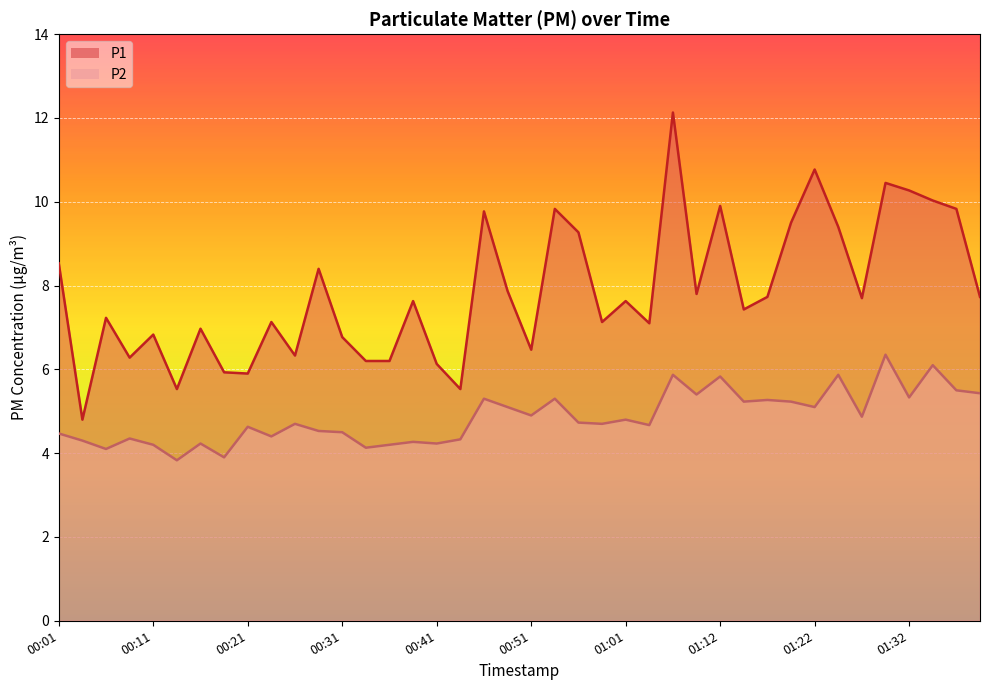

What is the label of the 1st point from the right?

01:40